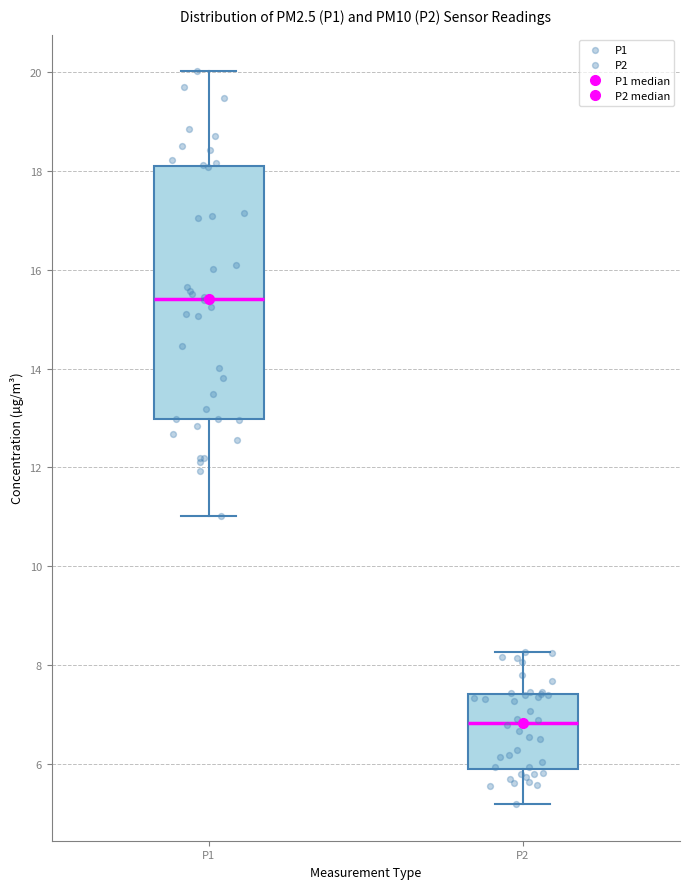

Which box is the tallest, from its lower edge to its upper edge?

P1